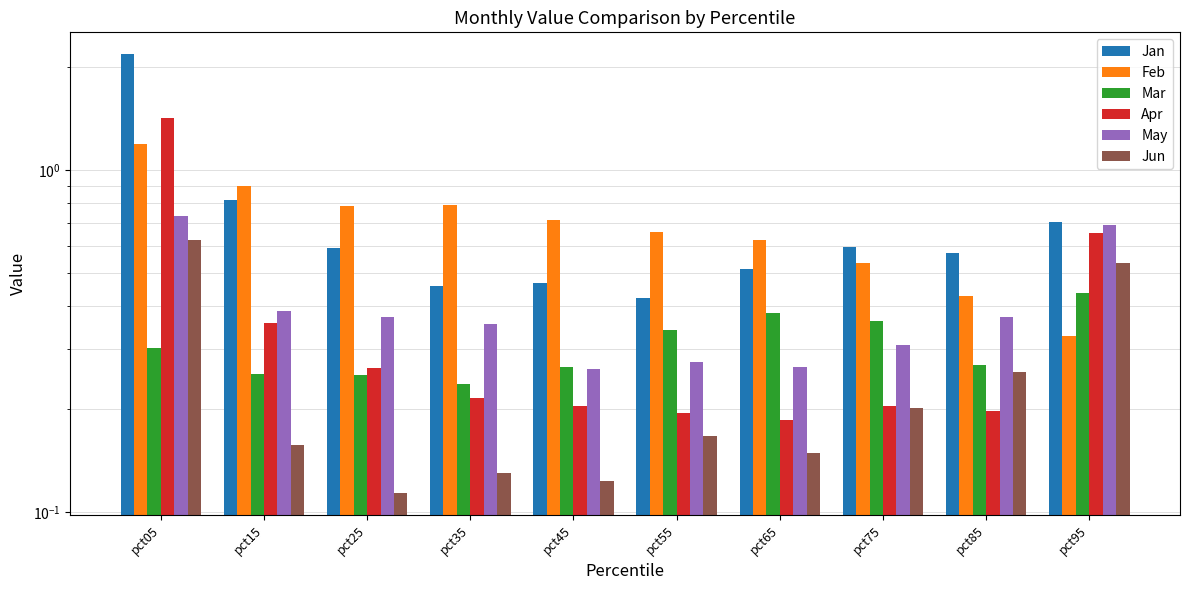

Is it true that May equals 0.4 at pct45?

False